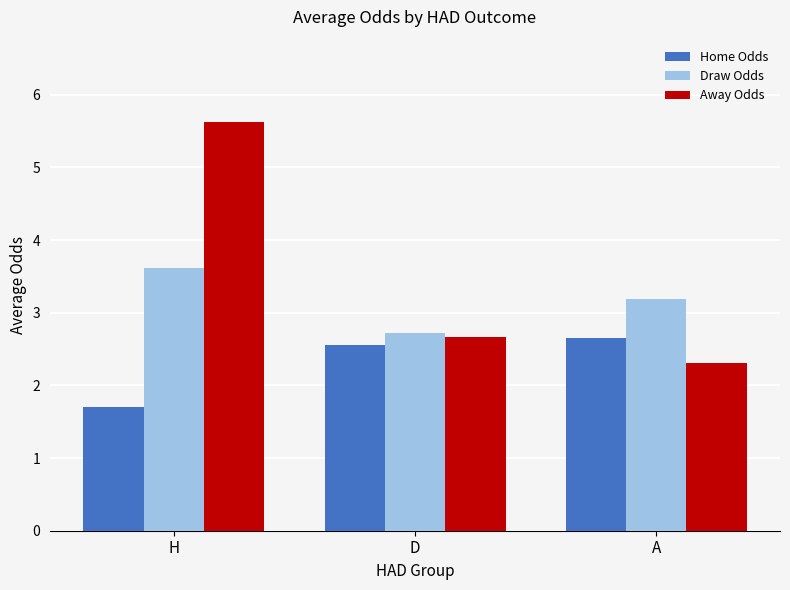

What is the label of the 3rd bar from the left?

A